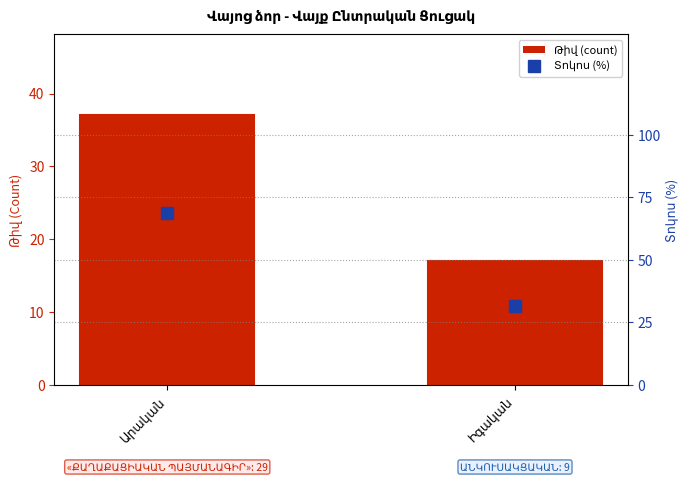

What is the difference between the Gender count values at Իգական and Արական?

20.0